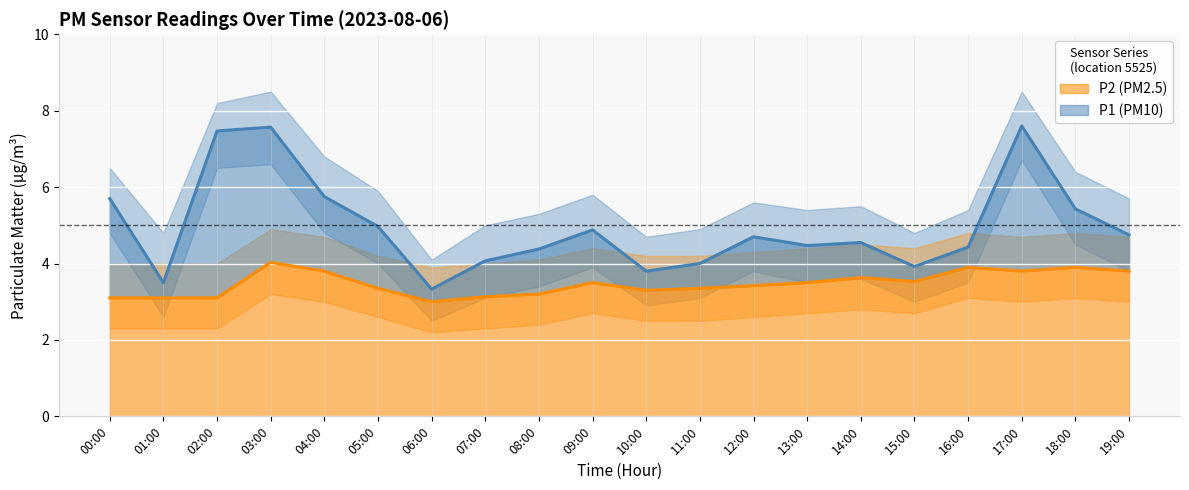

What is the minimum value for P2_lower?

2.2